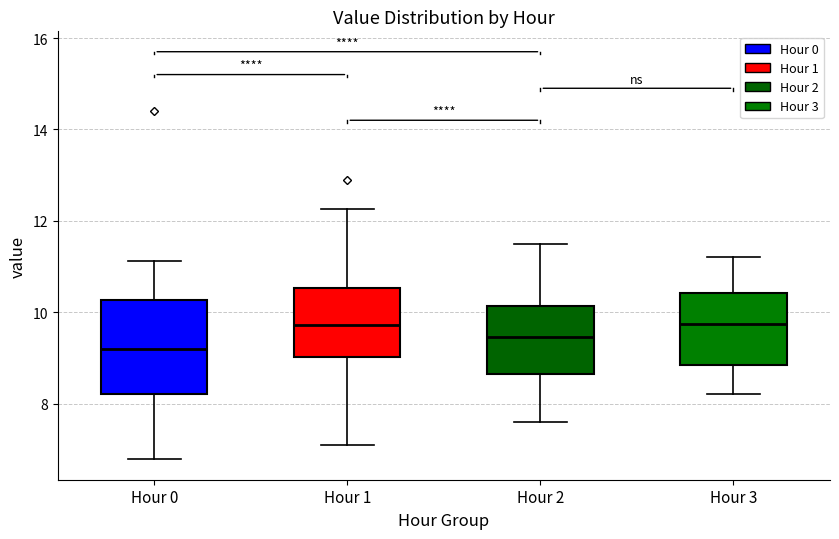

Comparing the boxes themselves (not the whiskers), which one is the tallest?

Hour 0